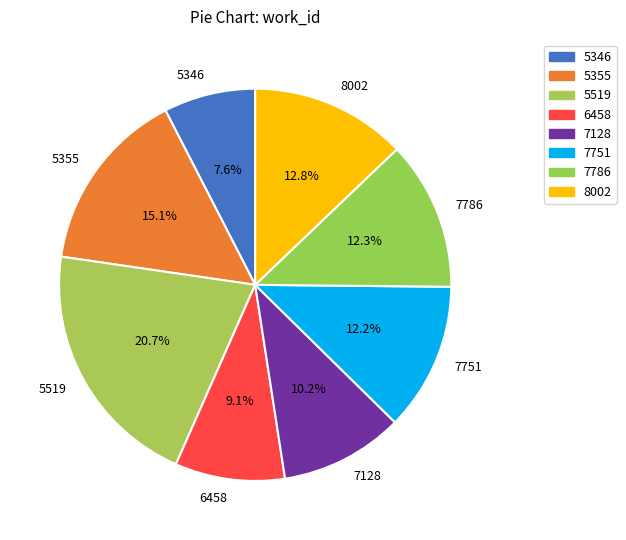

Which category has the biggest portion of the pie?

5519